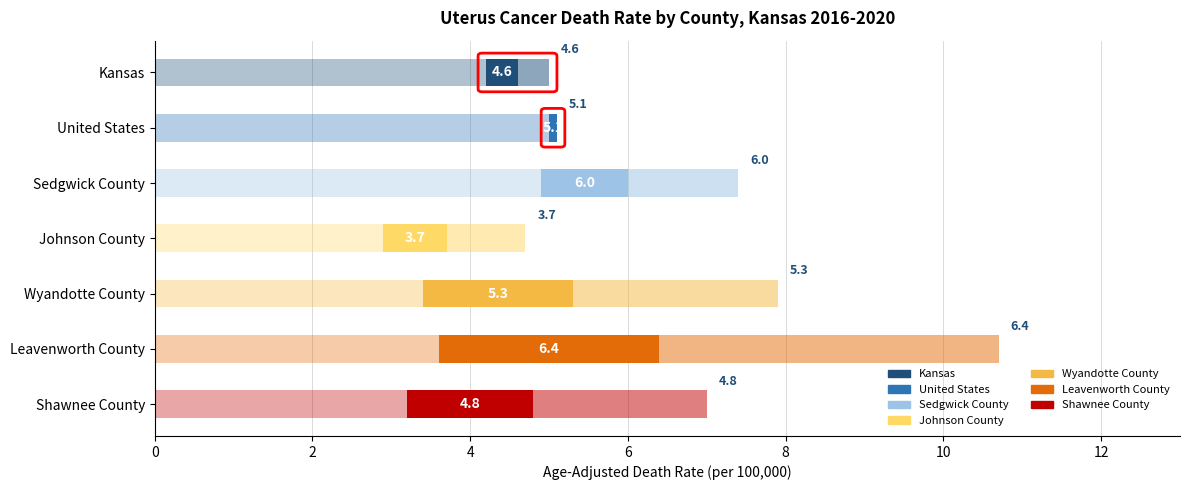

Reading right to left, list all the values displayed in this chart.

Age-Adjusted Death Rate: Shawnee County=4.8	Leavenworth County=6.4	Wyandotte County=5.3	Johnson County=3.7	Sedgwick County=6.0	United States=5.1	Kansas=4.6
Lower CI: Shawnee County=3.2	Leavenworth County=3.6	Wyandotte County=3.4	Johnson County=2.9	Sedgwick County=4.9	United States=5.0	Kansas=4.2
Upper CI: Shawnee County=7.0	Leavenworth County=10.7	Wyandotte County=7.9	Johnson County=4.7	Sedgwick County=7.4	United States=5.1	Kansas=5.0